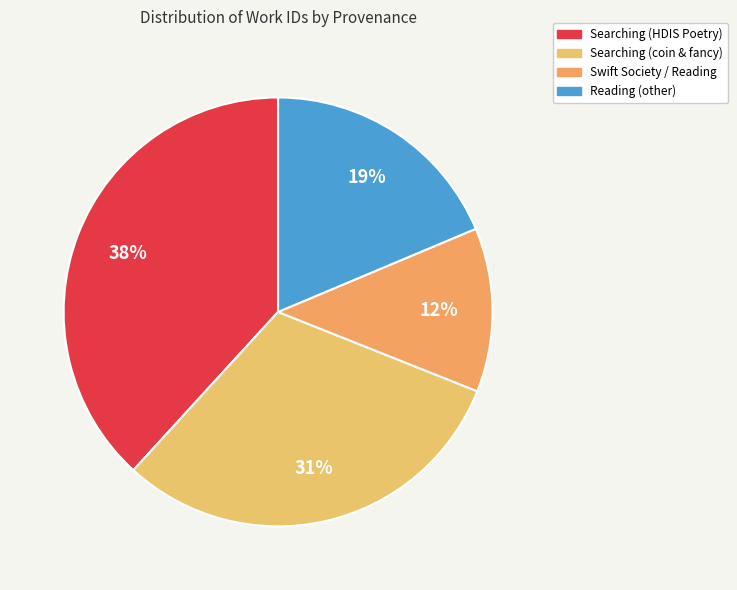

Is there a majority slice in this chart?

No